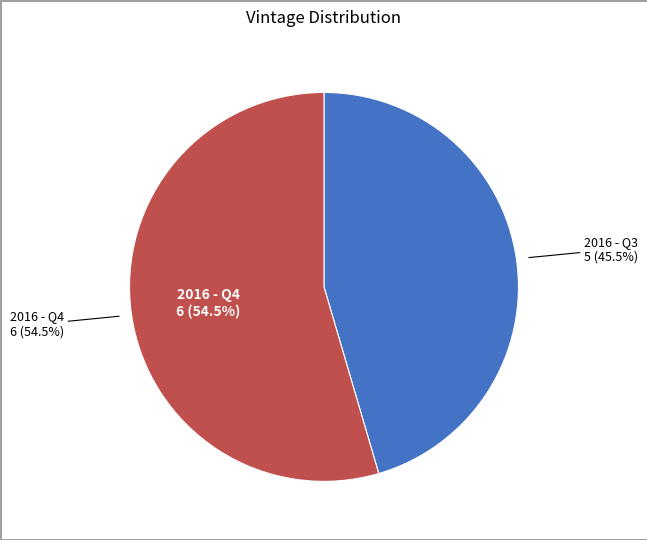

To the nearest percent, what is the difference between the largest and smallest slice percentages?

9%